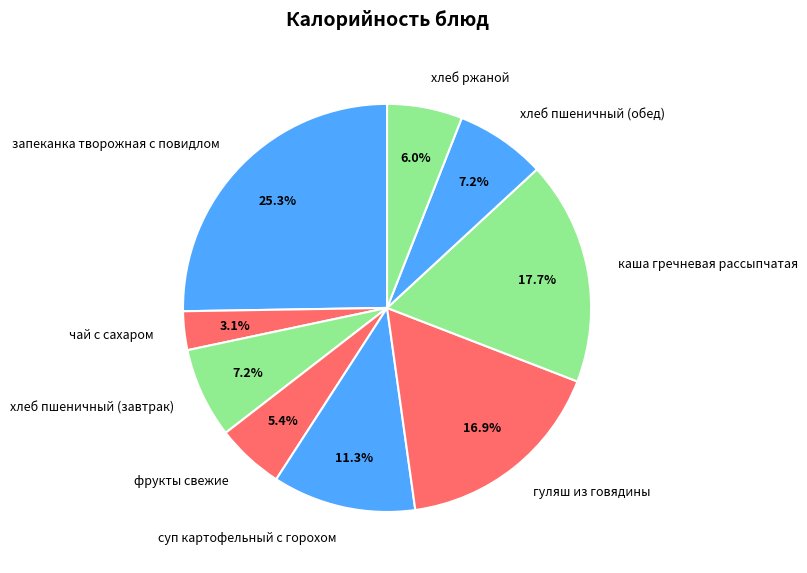

To the nearest percent, what percentage of the pie is фрукты свежие?

5%